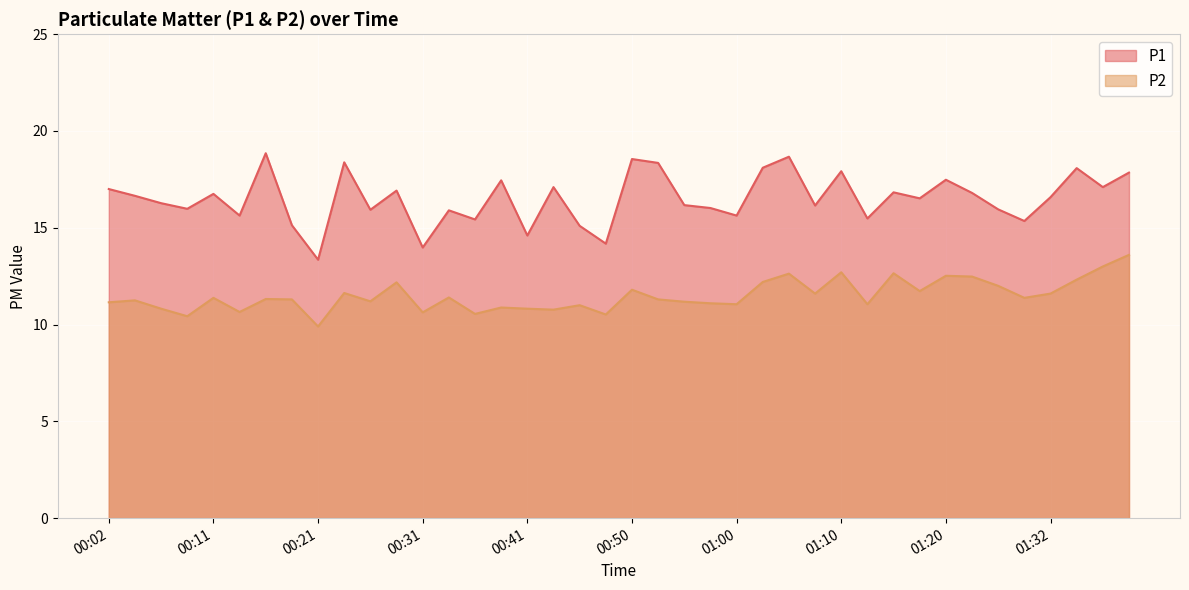

Which series changed the most between 00:04 and 01:15?

P2